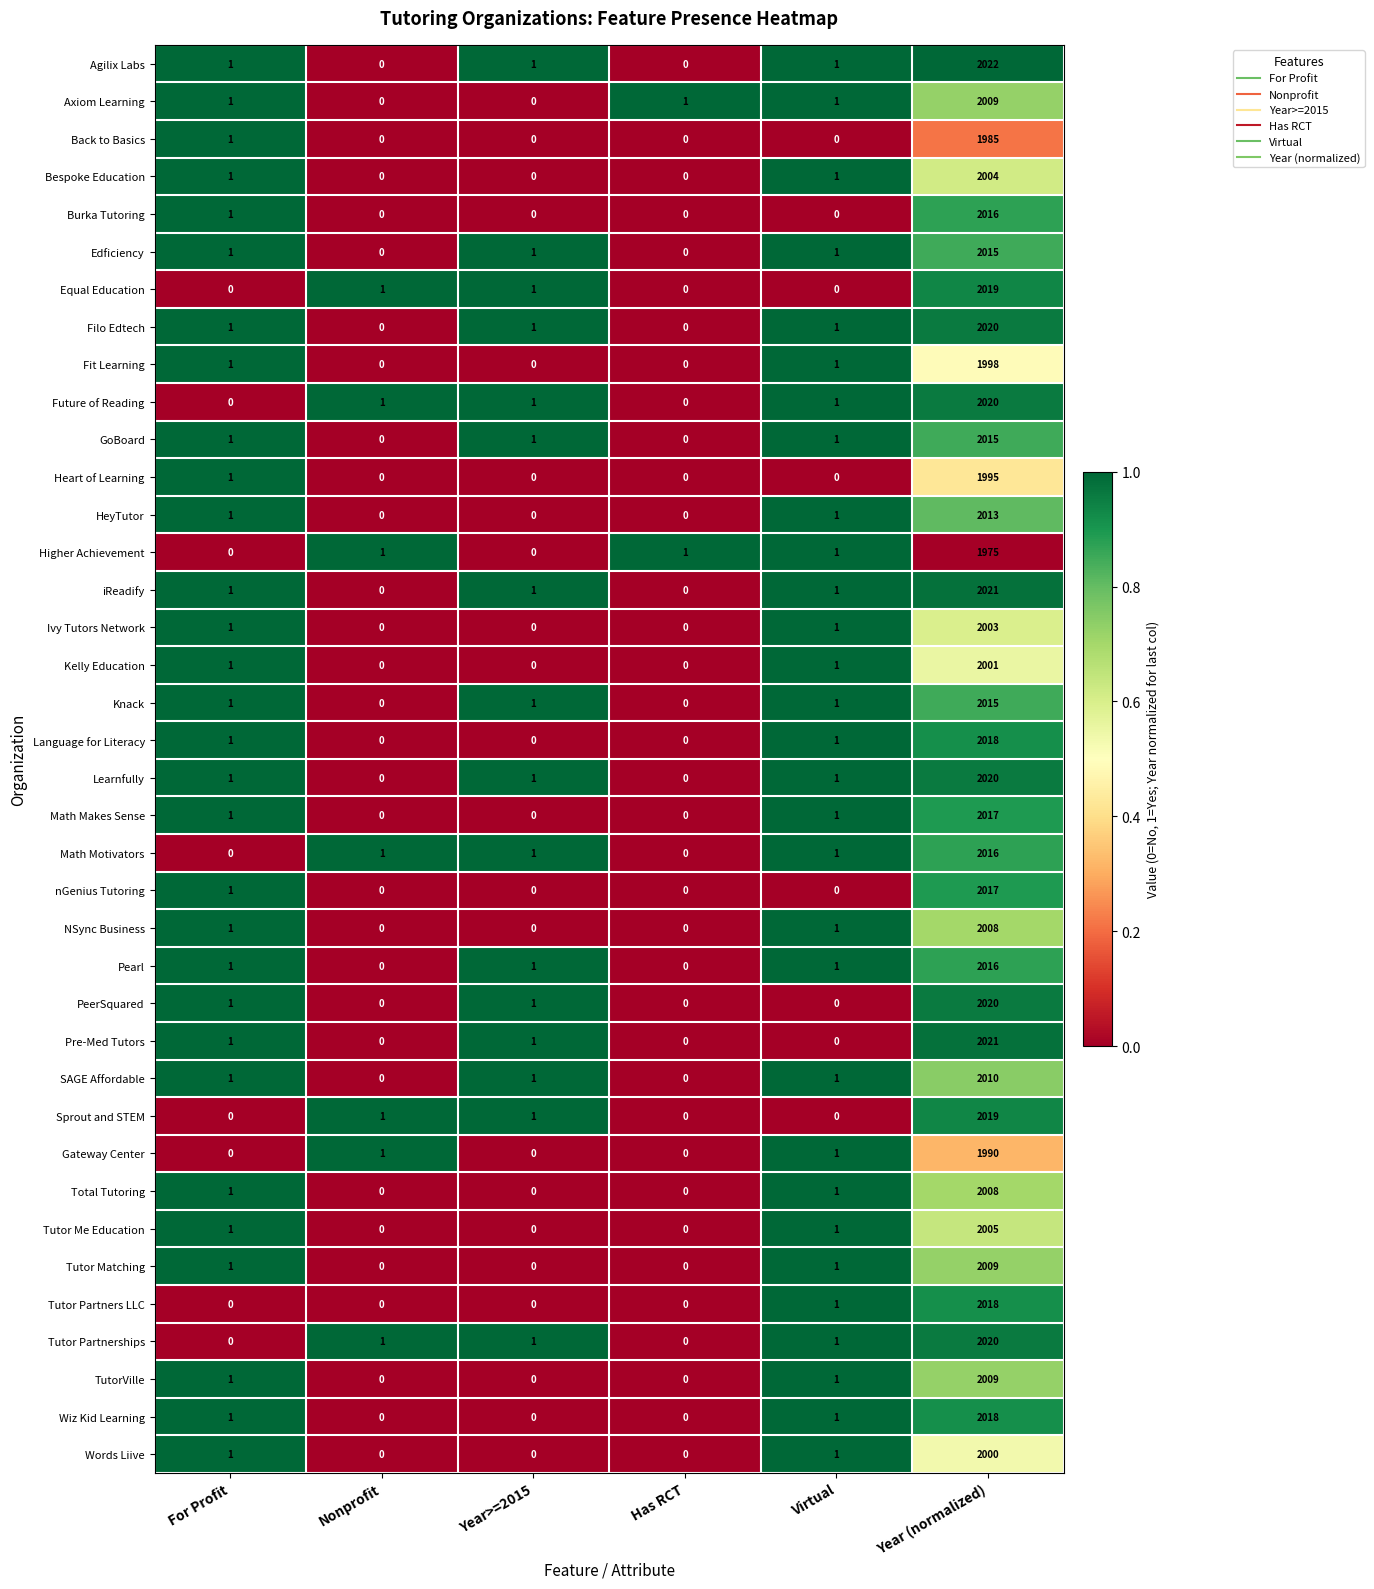

At which label does Future of Reading reach its peak?

Year (normalized)